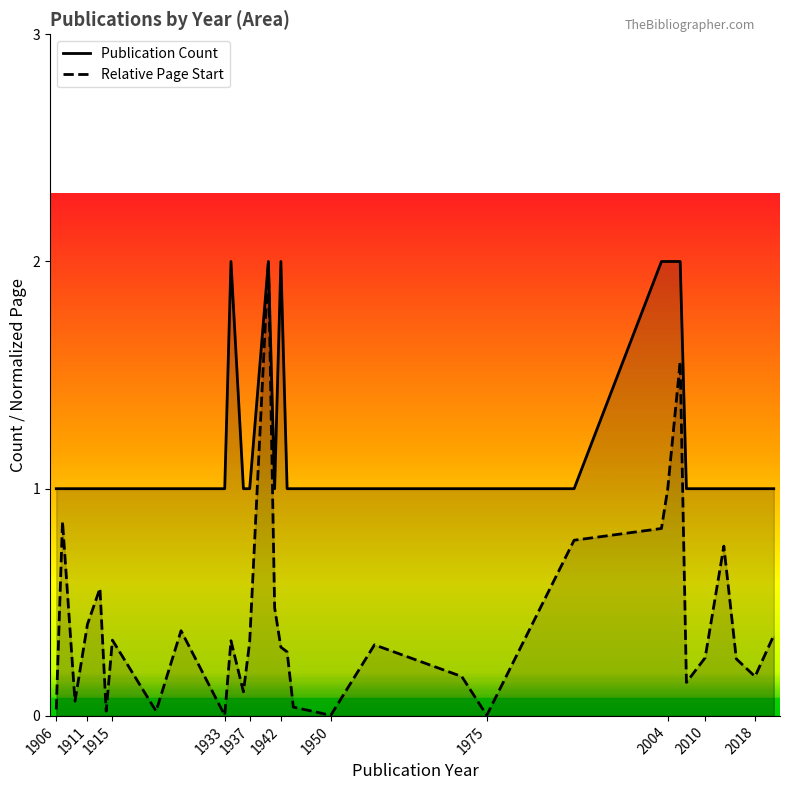

True or false: Relative Page Start and Publication Count intersect in this chart.

False